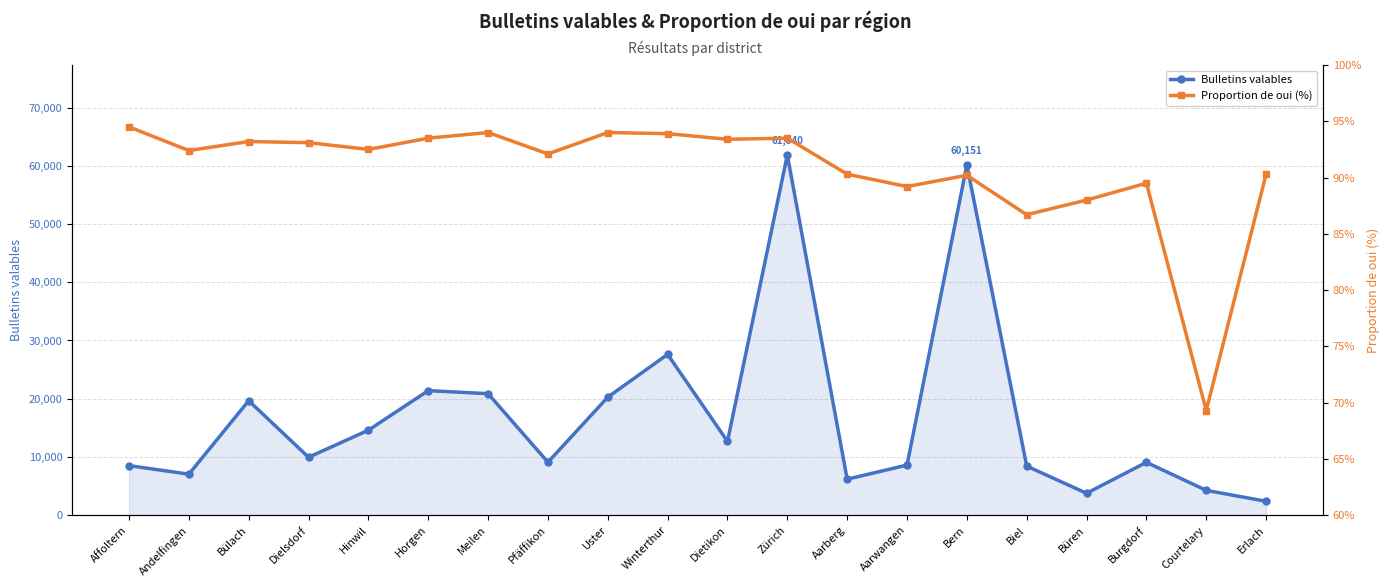

In Proportion de oui (%), how many points are lower than both neighbors (excluding endpoints)?

7